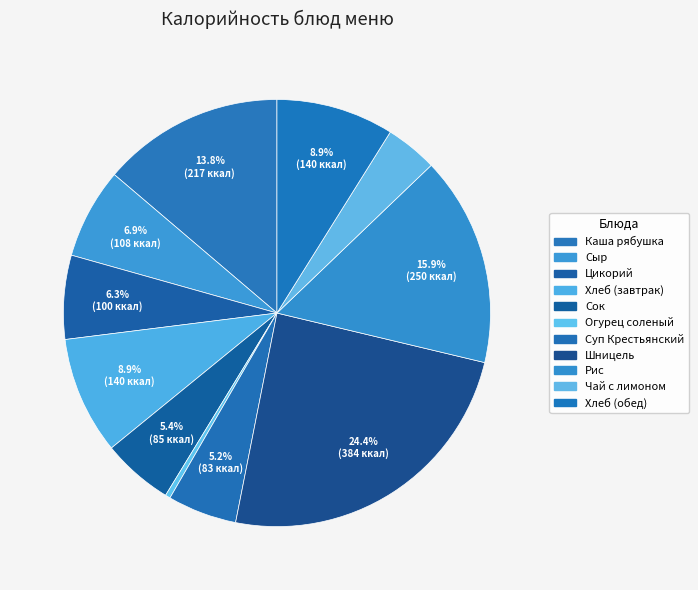

What is the smallest slice in the pie chart?

Огурец соленый